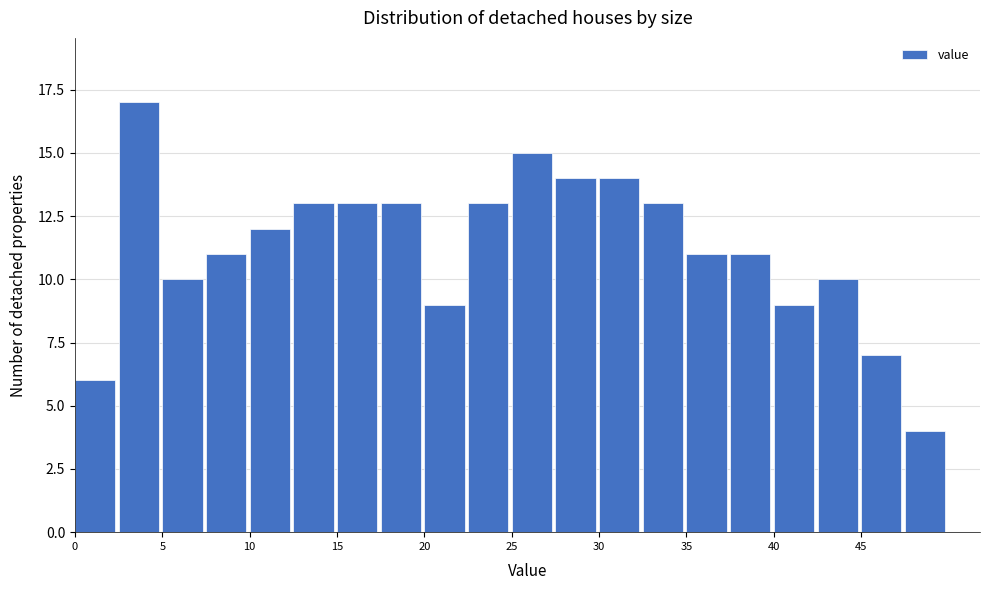

Reading left to right, list every bar in this chart as the range it spans on the x-axis followed by its height. The values are not printed on the chart, so give them approximately, as read against the axis.

0.0 to 2.5: 6
2.5 to 5.0: 17
5.0 to 7.5: 10
7.5 to 10.0: 11
10.0 to 12.5: 12
12.5 to 15.0: 13
15.0 to 17.5: 13
17.5 to 20.0: 13
20.0 to 22.5: 9
22.5 to 25.0: 13
25.0 to 27.5: 15
27.5 to 30.0: 14
30.0 to 32.5: 14
32.5 to 35.0: 13
35.0 to 37.5: 11
37.5 to 40.0: 11
40.0 to 42.5: 9
42.5 to 45.0: 10
45.0 to 47.5: 7
47.5 to 50.0: 4